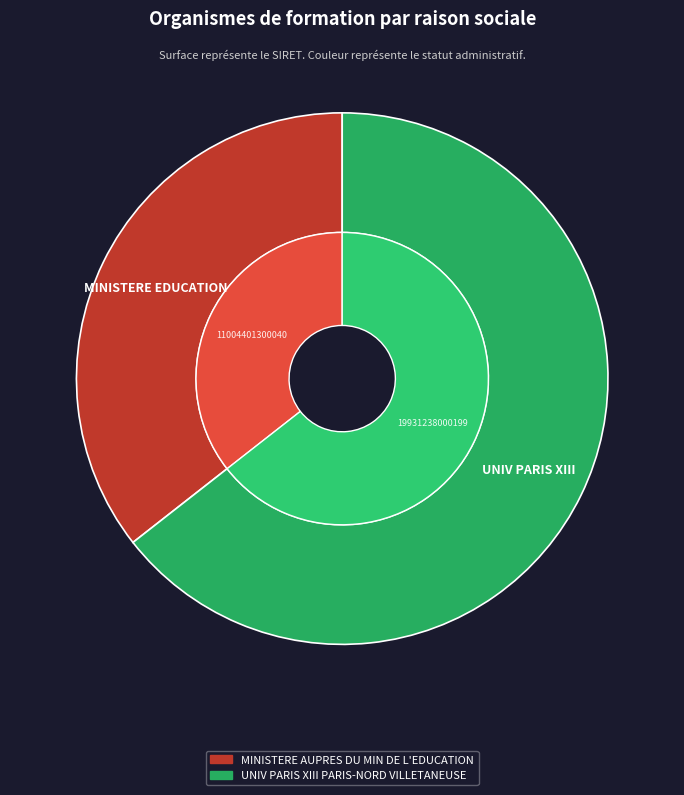

To the nearest percent, what portion does UNIV PARIS XIII PARIS-NORD VILLETANEUSE represent?

64%